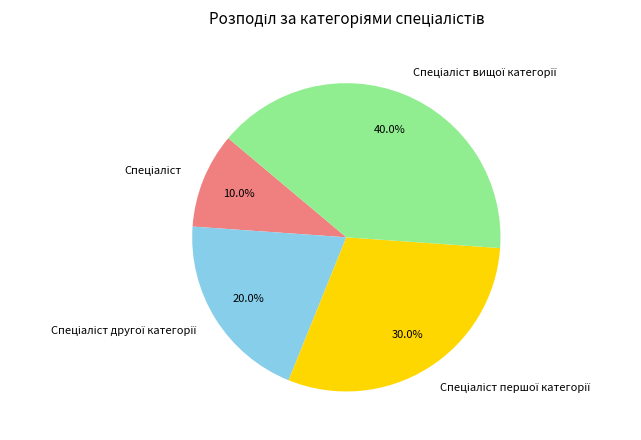

Is there any slice that represents more than half of the pie?

No